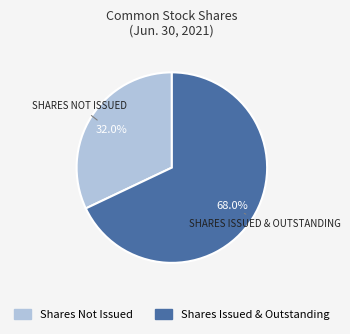

What is the majority slice?

Shares Issued & Outstanding